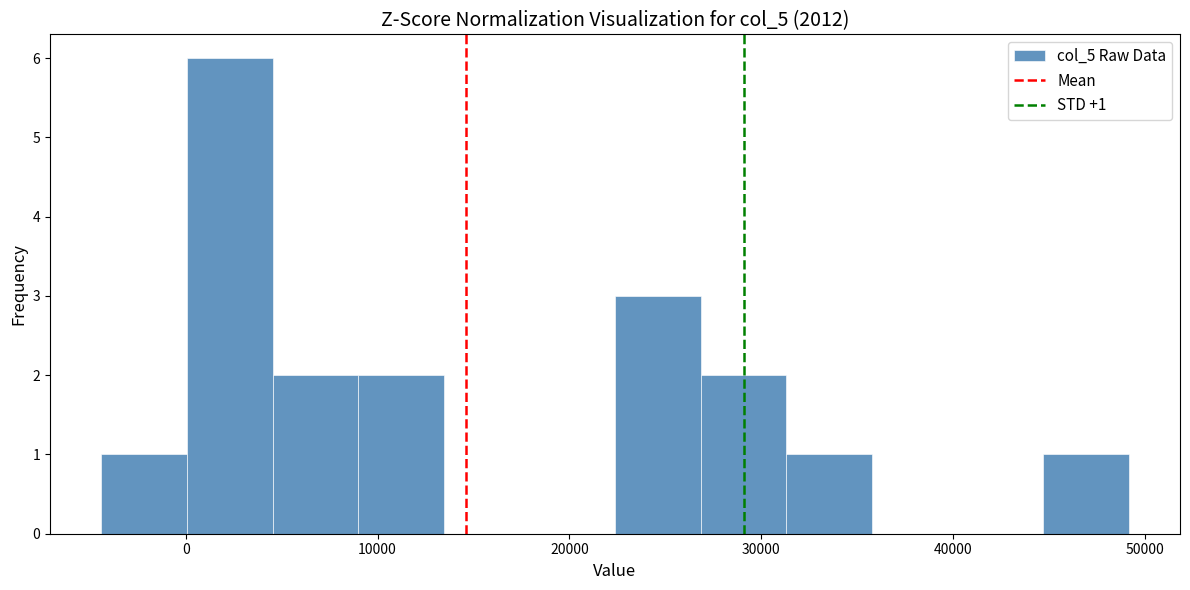

Over which range of the x-axis is the bar tallest?

0 to 5000